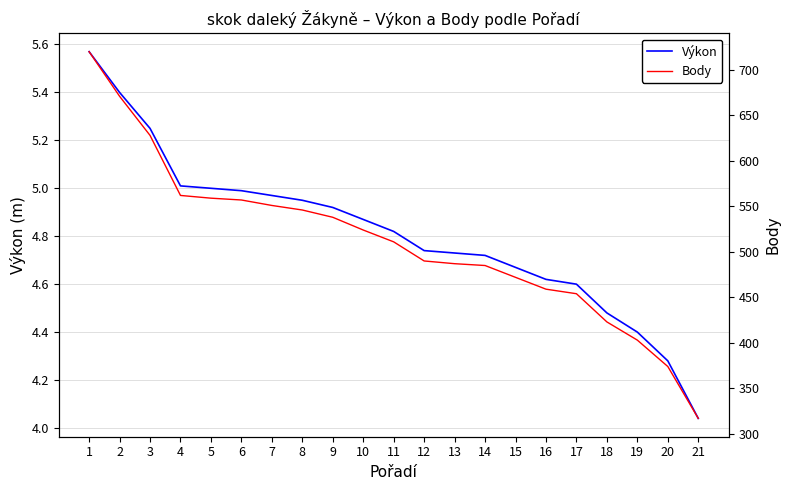

True or false: Výkon and Body cross at least once.

False